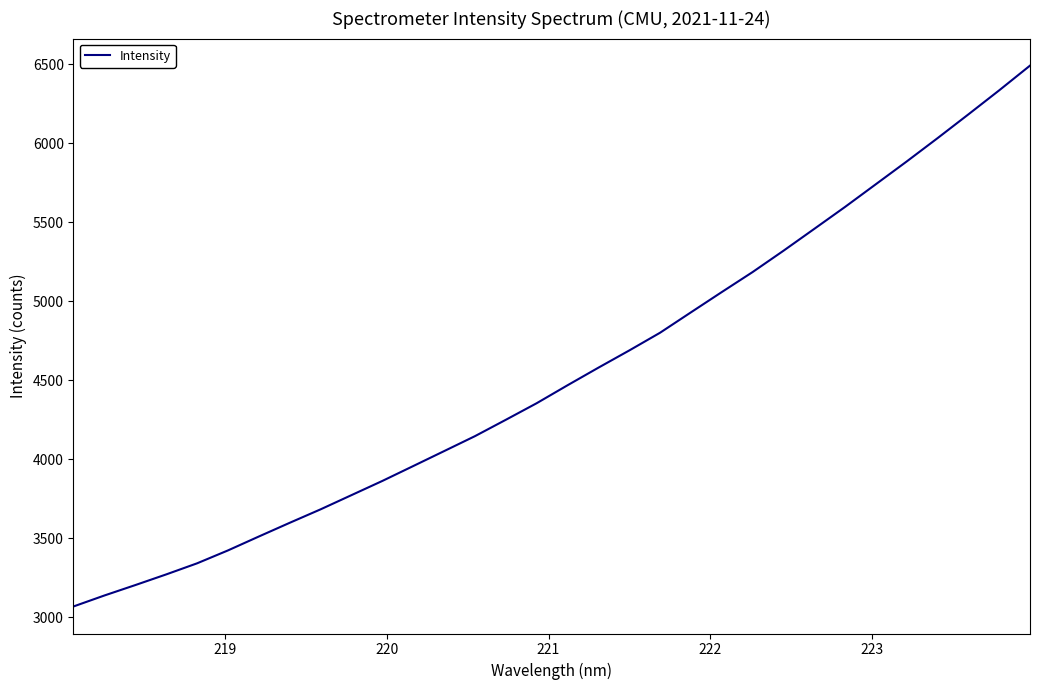

How many series are shown in this chart?

1